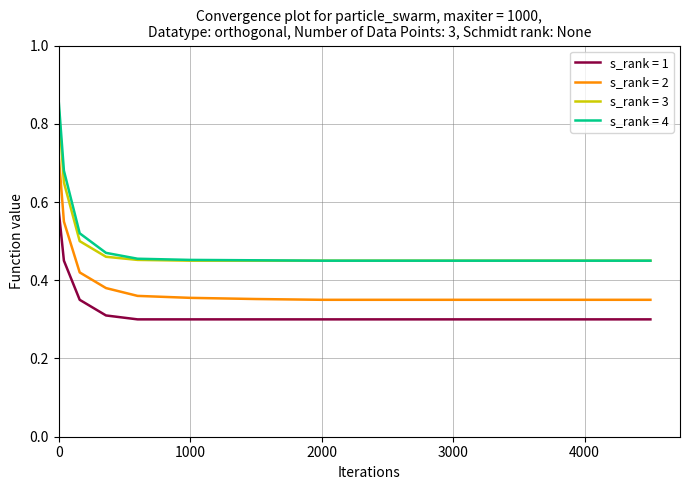

True or false: s_rank = 2 and s_rank = 4 cross at least once.

False